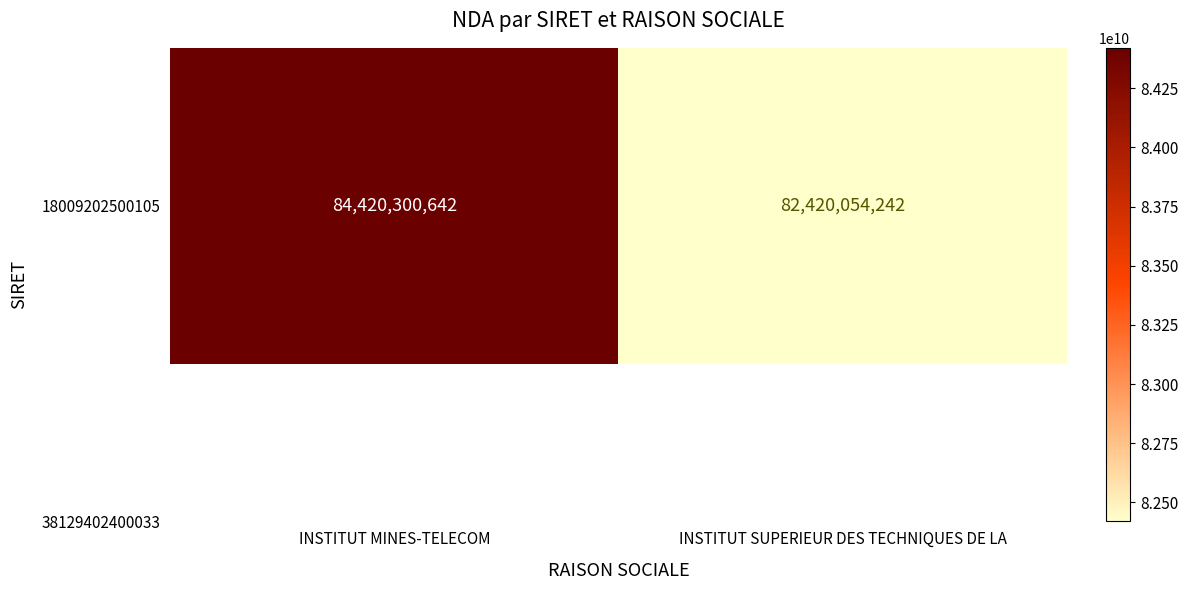

Approximately how many times larger is the value at INSTITUT MINES-TELECOM compared to INSTITUT SUPERIEUR DES TECHNIQUES DE LA?

1.0